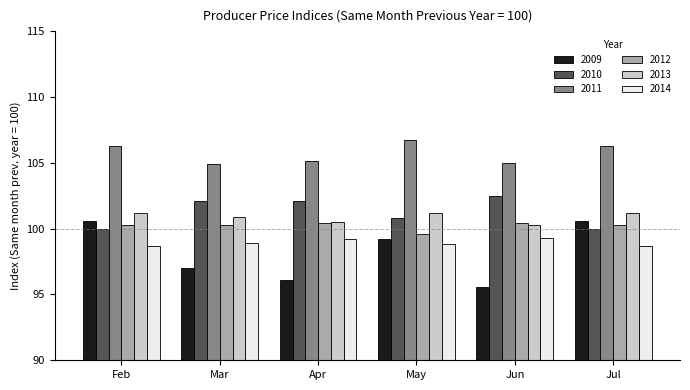

Which series has the largest total across all categories?

2011